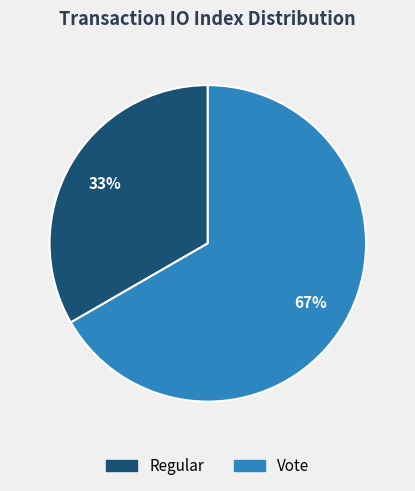

What is the ratio of the value at Regular to the value at Vote?

0.5